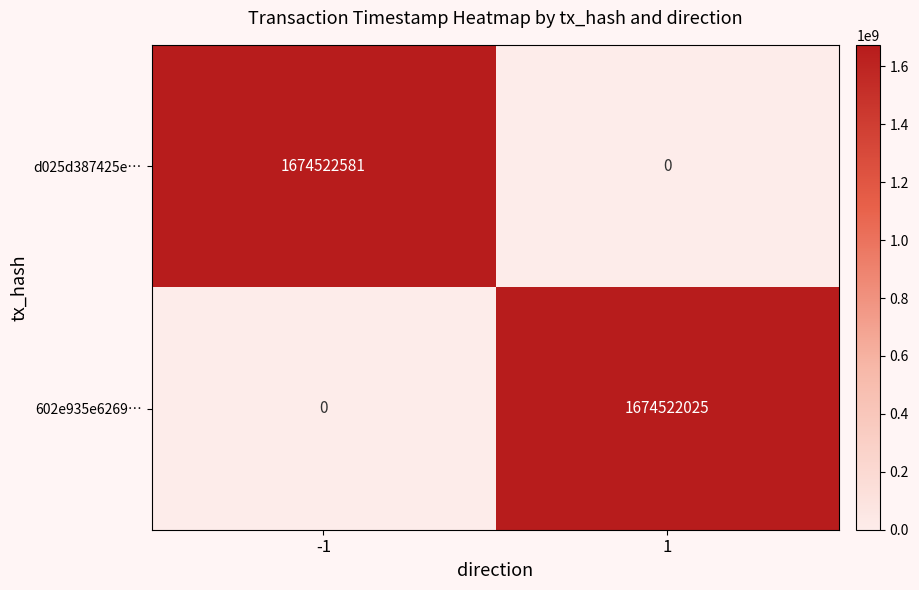

What is the total value across all series at -1?

1674522581